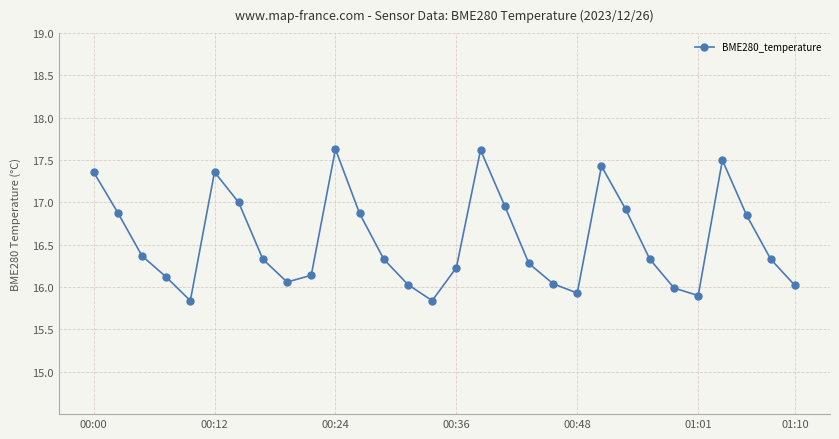

What is the difference between the maximum and second lowest values?

1.8